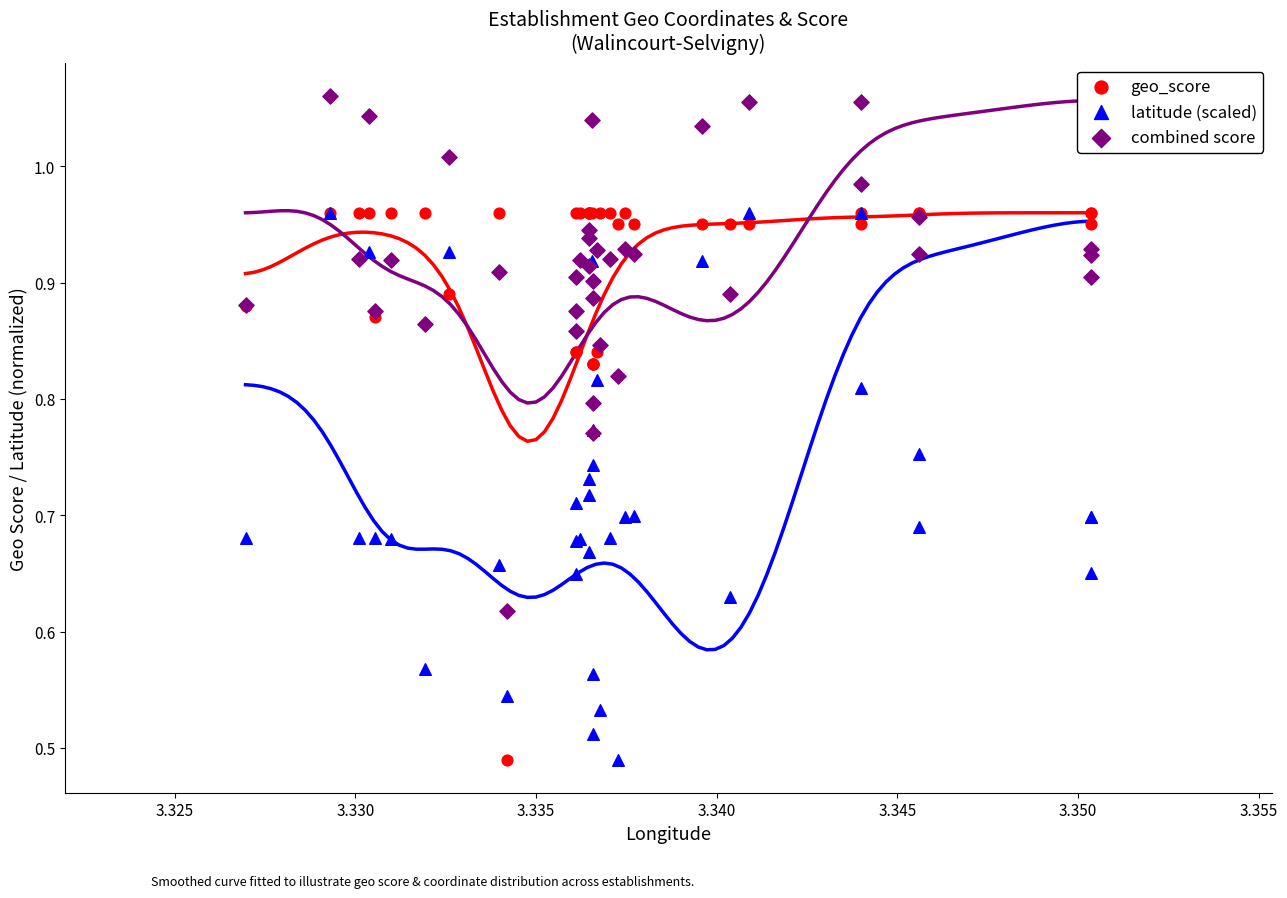

What are all the series names shown in the legend?

geo_score, latitude (scaled), combined score